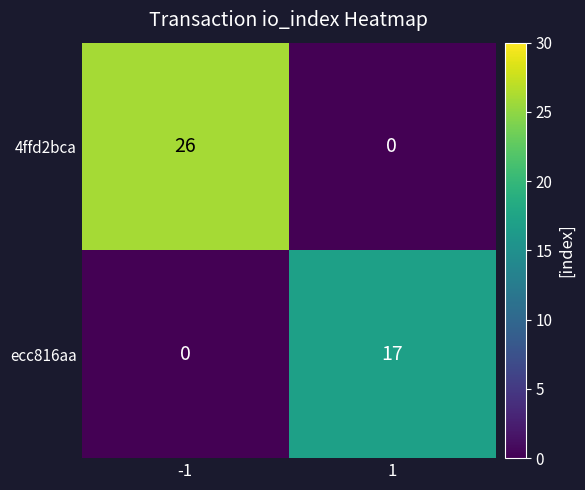

Reading right to left, transcribe all the data shown in this chart.

4ffd2bca: 0	26
ecc816aa: 17	0